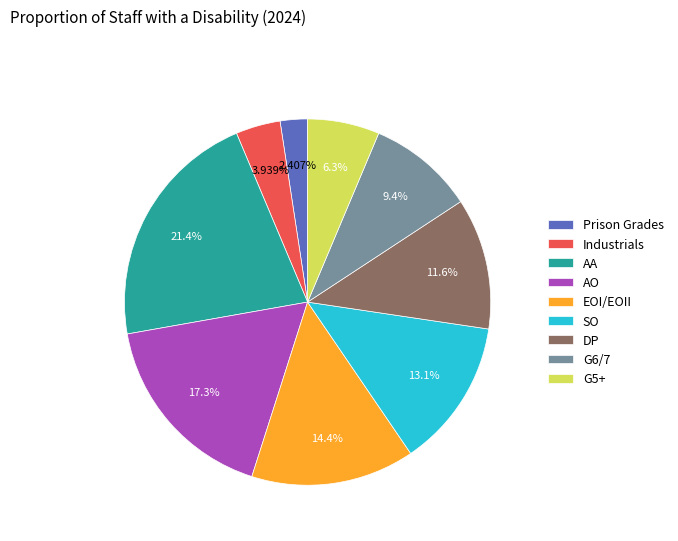

Which category has the biggest portion of the pie?

AA